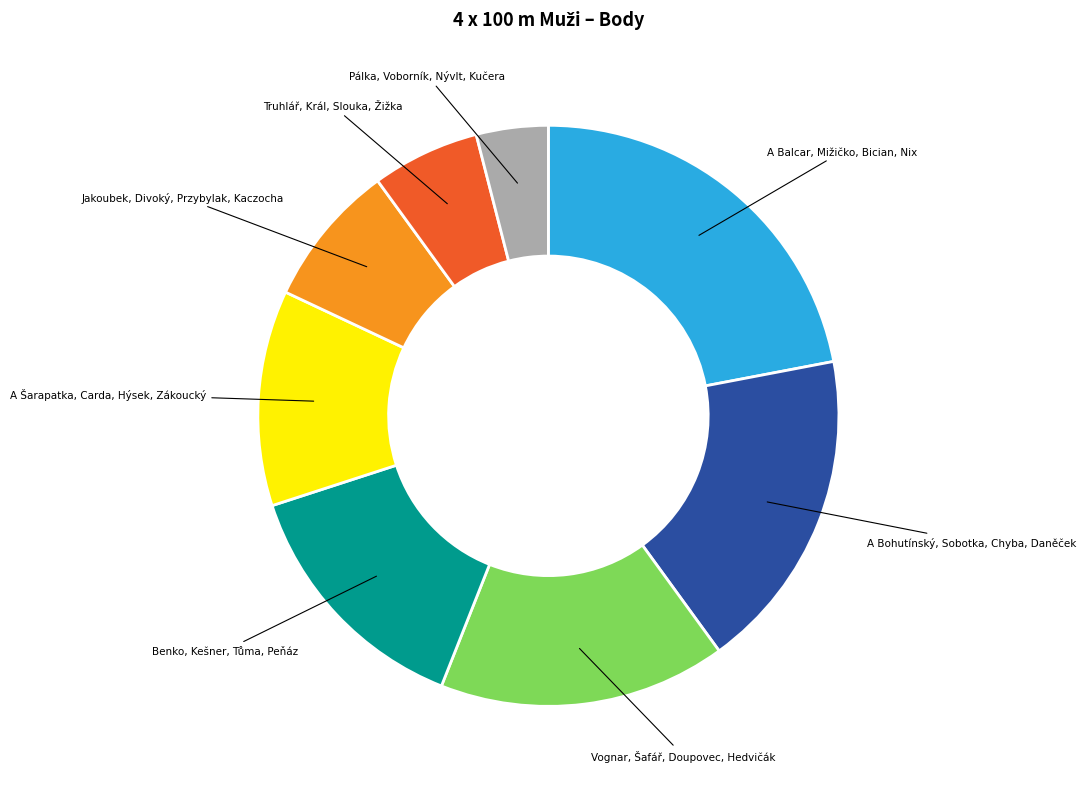

Does any single category account for the majority?

No